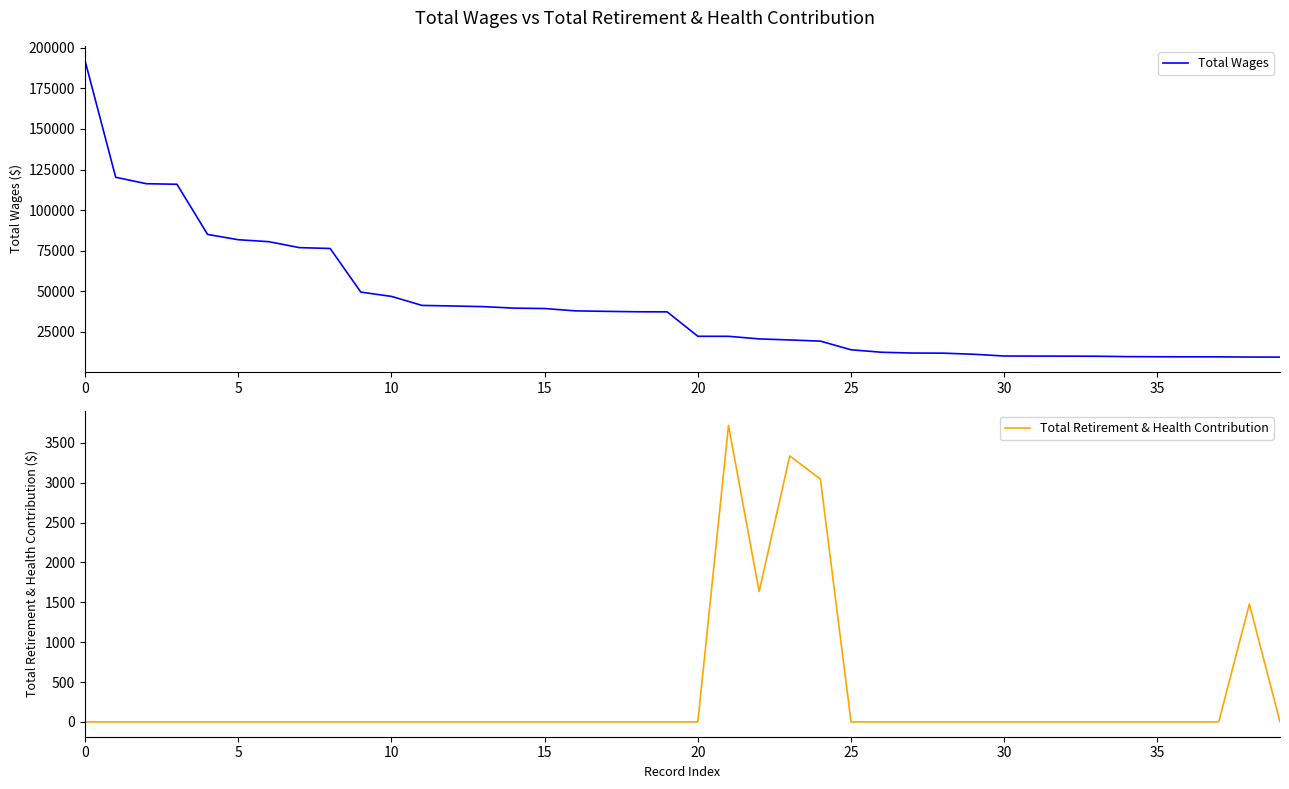

What is the highest value of the Total Retirement & Health Contribution series?

3719